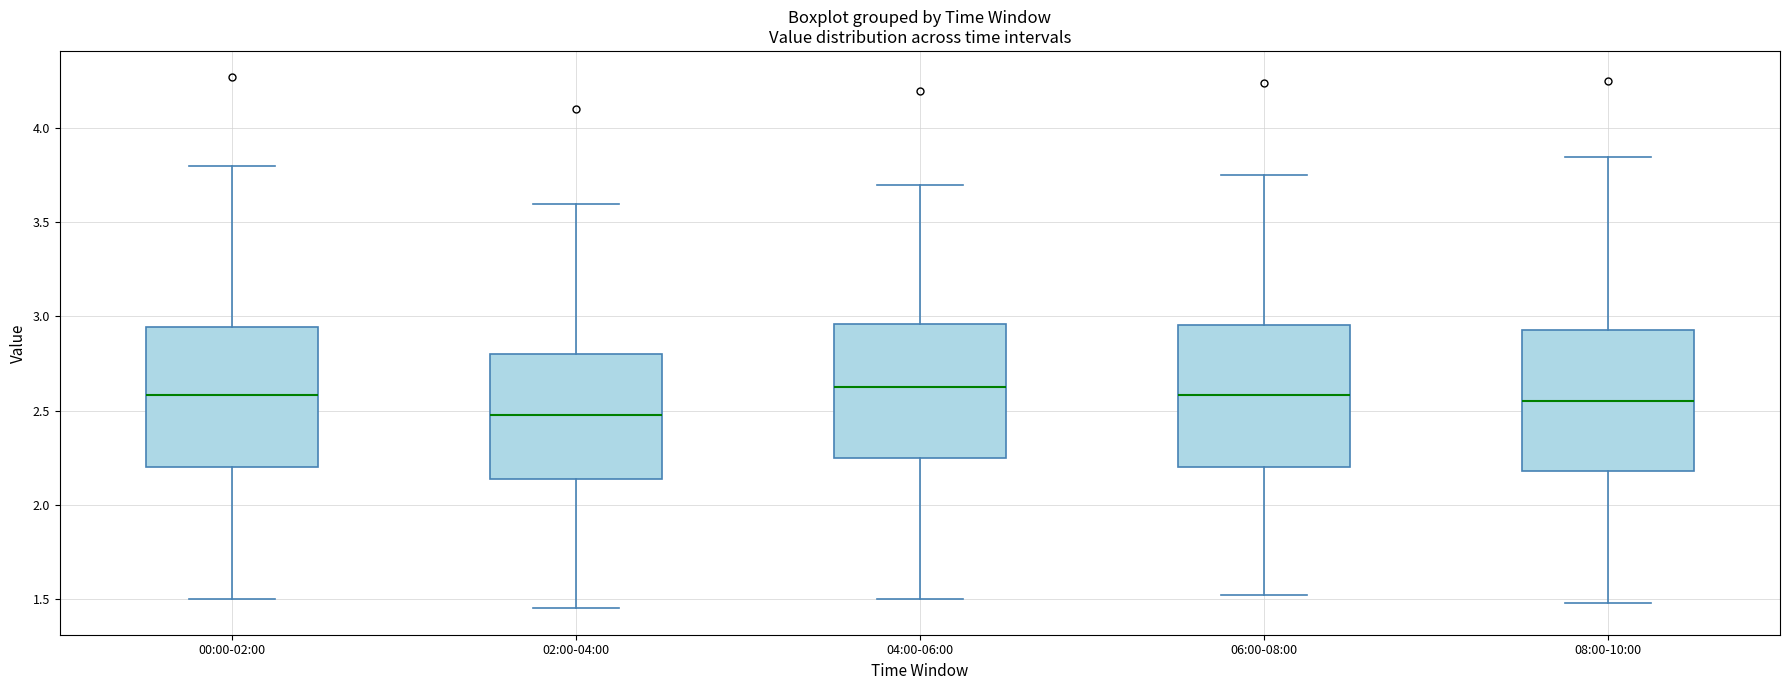

Reading left to right, read every box against the y-axis: the position of its median line, the range the box covers, and the ends of its whiskers. The values are not printed on the chart, so give them approximately, as read against the axis.

00:00-02:00: median 2.60, box 2.20 to 2.95, whiskers 1.50 to 3.80
02:00-04:00: median 2.50, box 2.15 to 2.80, whiskers 1.45 to 3.60
04:00-06:00: median 2.65, box 2.25 to 2.95, whiskers 1.50 to 3.70
06:00-08:00: median 2.60, box 2.20 to 2.95, whiskers 1.50 to 3.75
08:00-10:00: median 2.55, box 2.20 to 2.95, whiskers 1.50 to 3.85